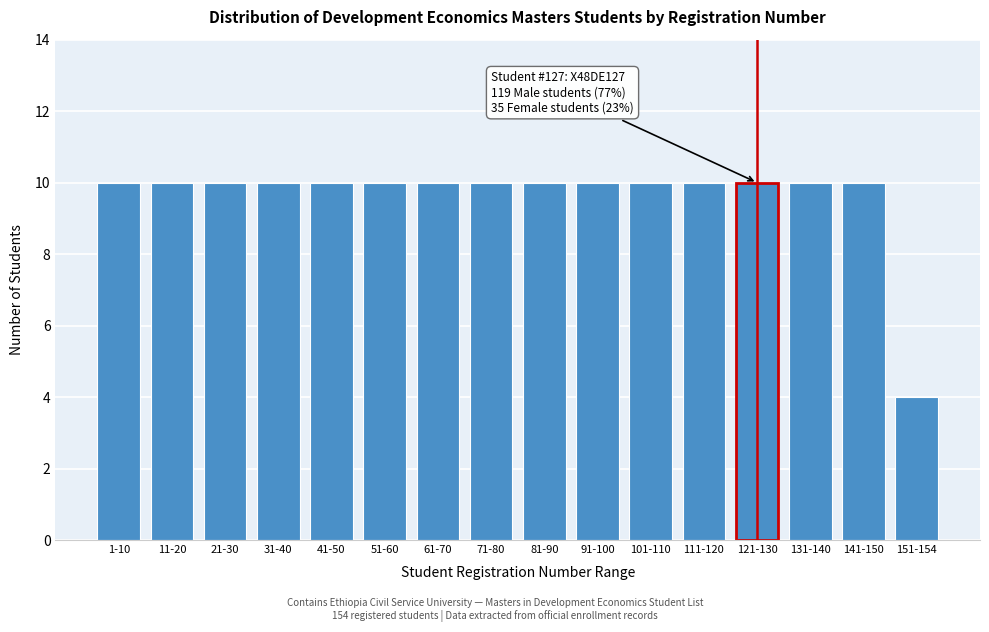

Reading left to right, transcribe all the data shown in this chart.

10	10	10	10	10	10	10	10	10	10	10	10	10	10	10	4